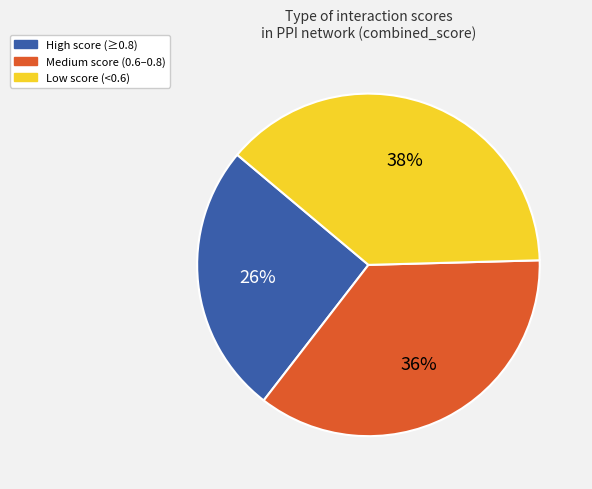

To the nearest percent, what is the average slice percentage?

33%